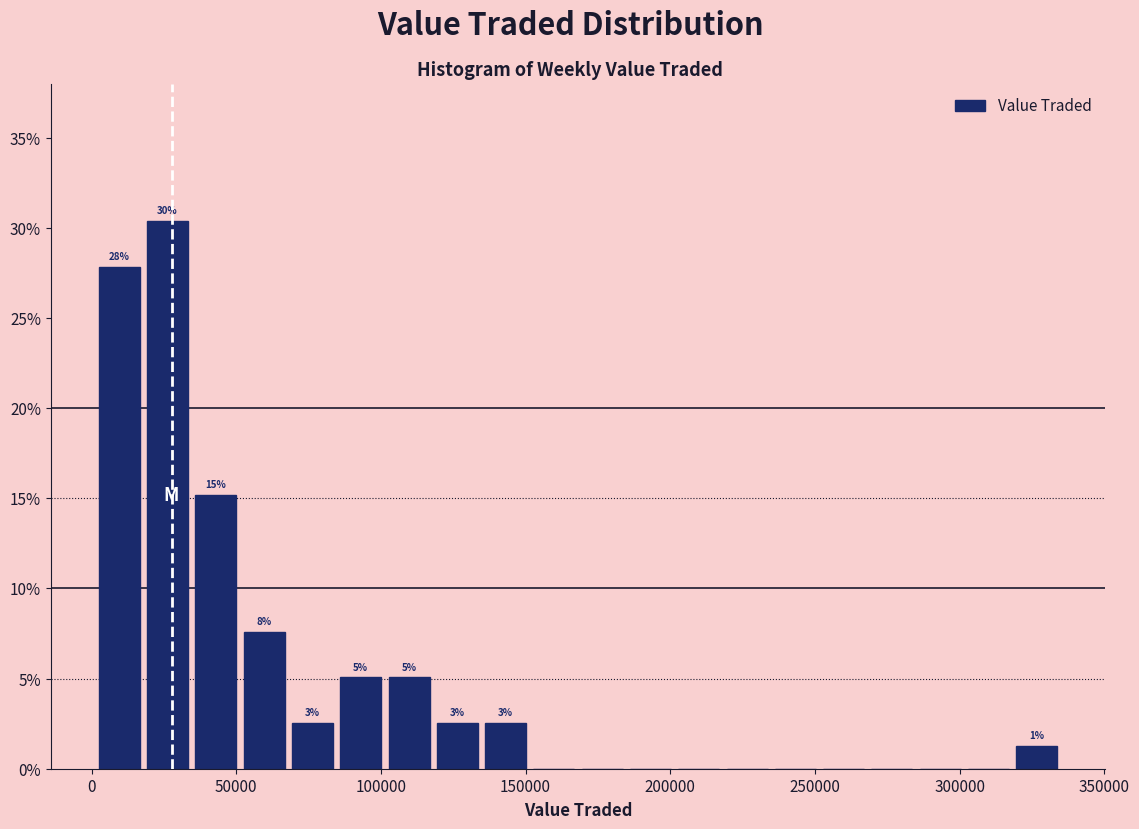

Read against the x-axis, roughly where is the centre of the tallest bar?

25000